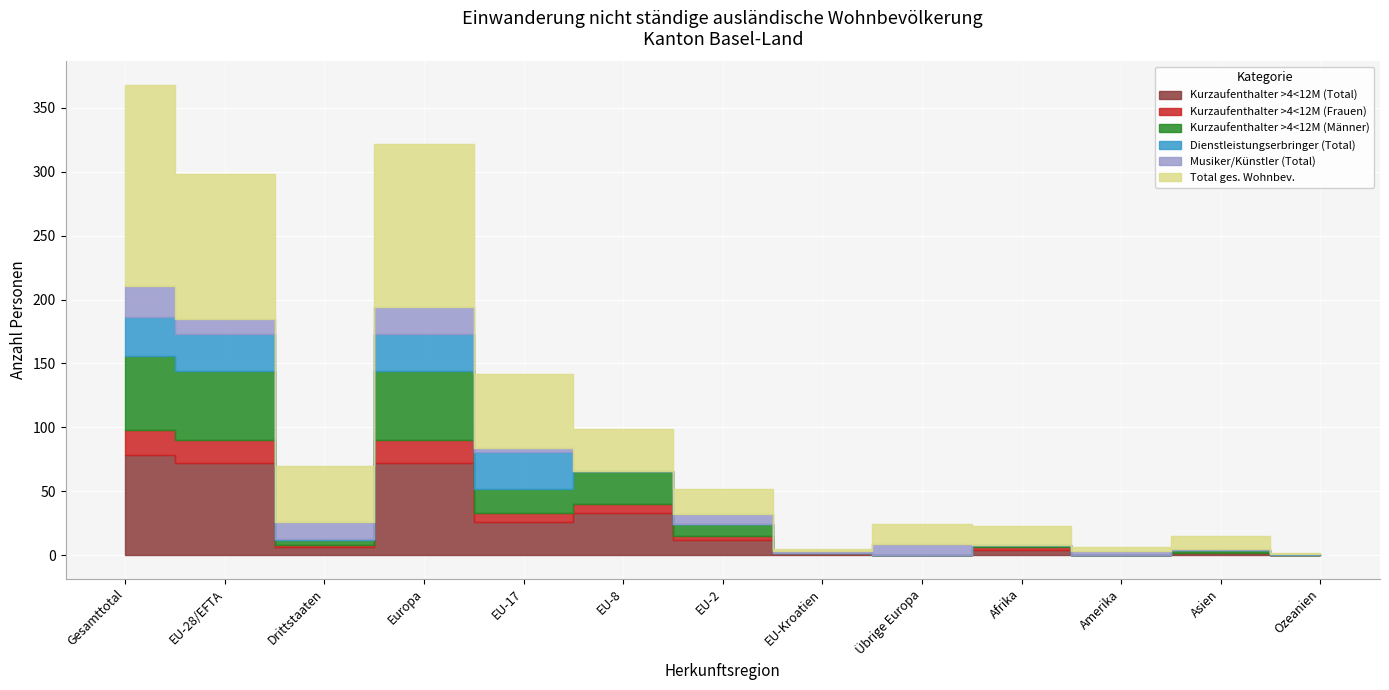

Reading left to right, what are all the values shown in this chart?

Kurzaufenthalter >4<12M (Total): 78	72	6	72	26	33	12	1	0	4	0	2	0
Kurzaufenthalter >4<12M (Frauen): 20	18	2	18	7	7	3	1	0	2	0	0	0
Kurzaufenthalter >4<12M (Männer): 58	54	4	54	19	26	9	0	0	2	0	2	0
Dienstleistungserbringer (Total): 30	29	1	29	29	0	0	0	0	0	0	0	1
Musiker/Künstler (Total): 25	12	13	21	3	0	8	1	9	0	3	1	0
Total ges. Wohnbev.: 157	113	44	128	58	33	20	2	15	15	3	10	1